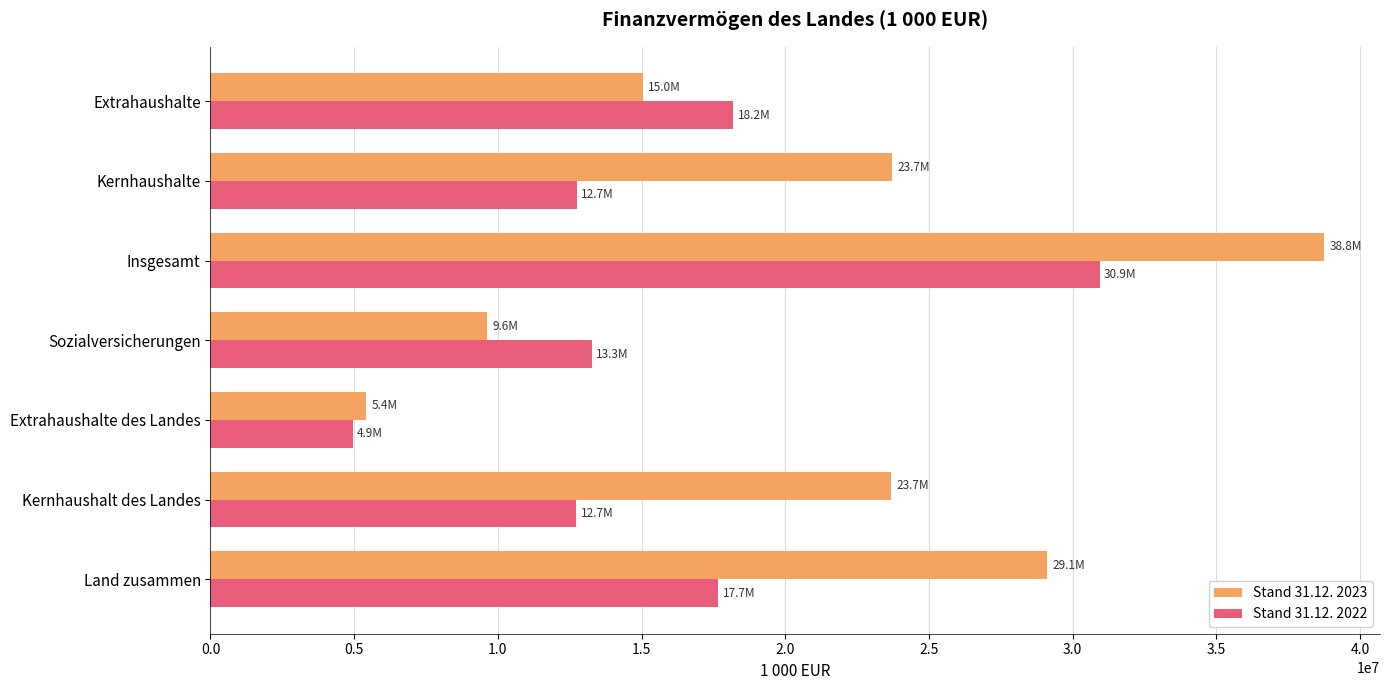

Which series has the largest range (max minus min)?

Stand 31.12. 2023